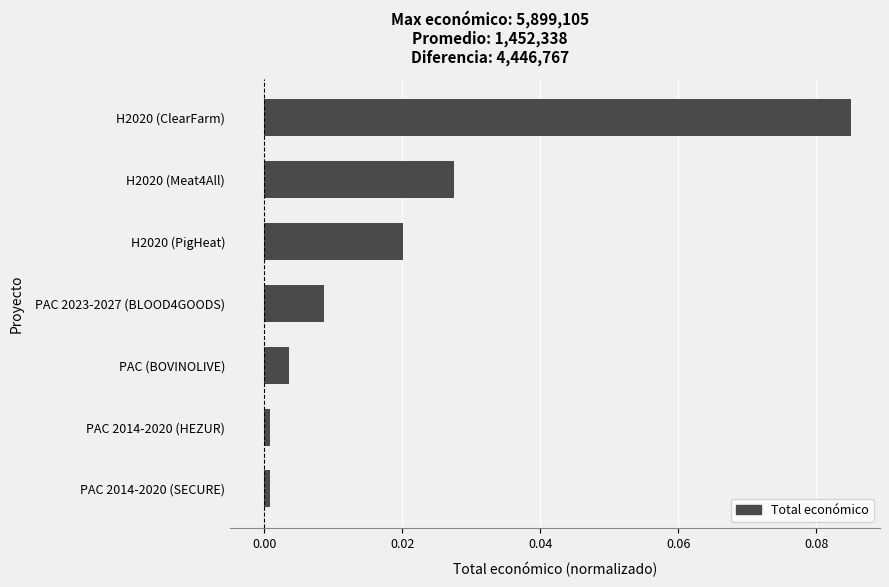

The chart shows a value of 0.0 at PAC 2014-2020 (SECURE). True or false?

True